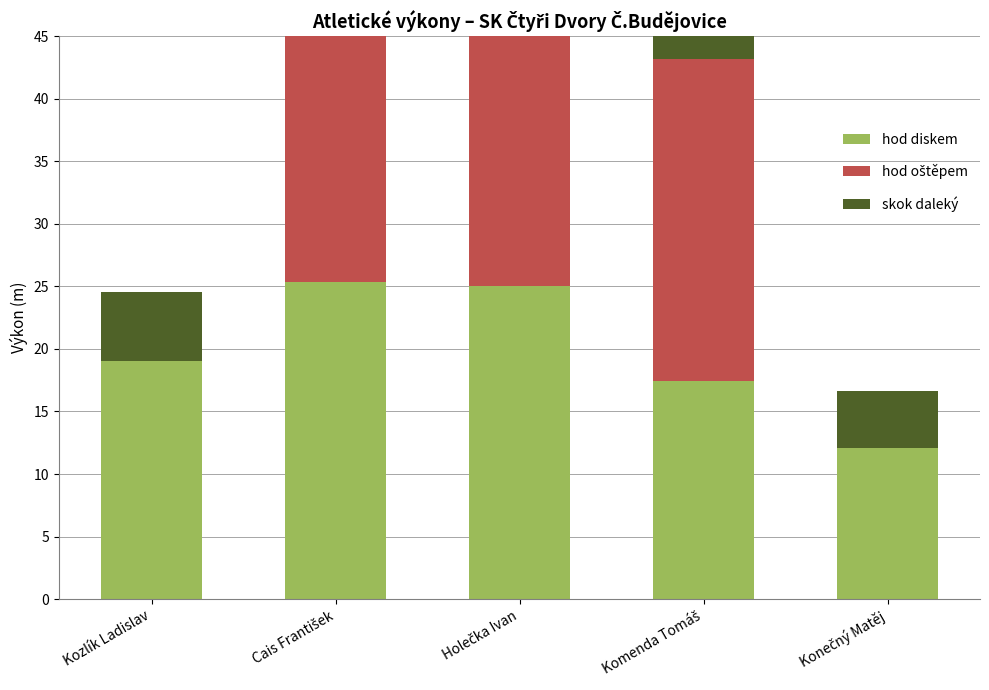

What are all the series names shown in the legend?

hod diskem, hod oštěpem, skok daleký